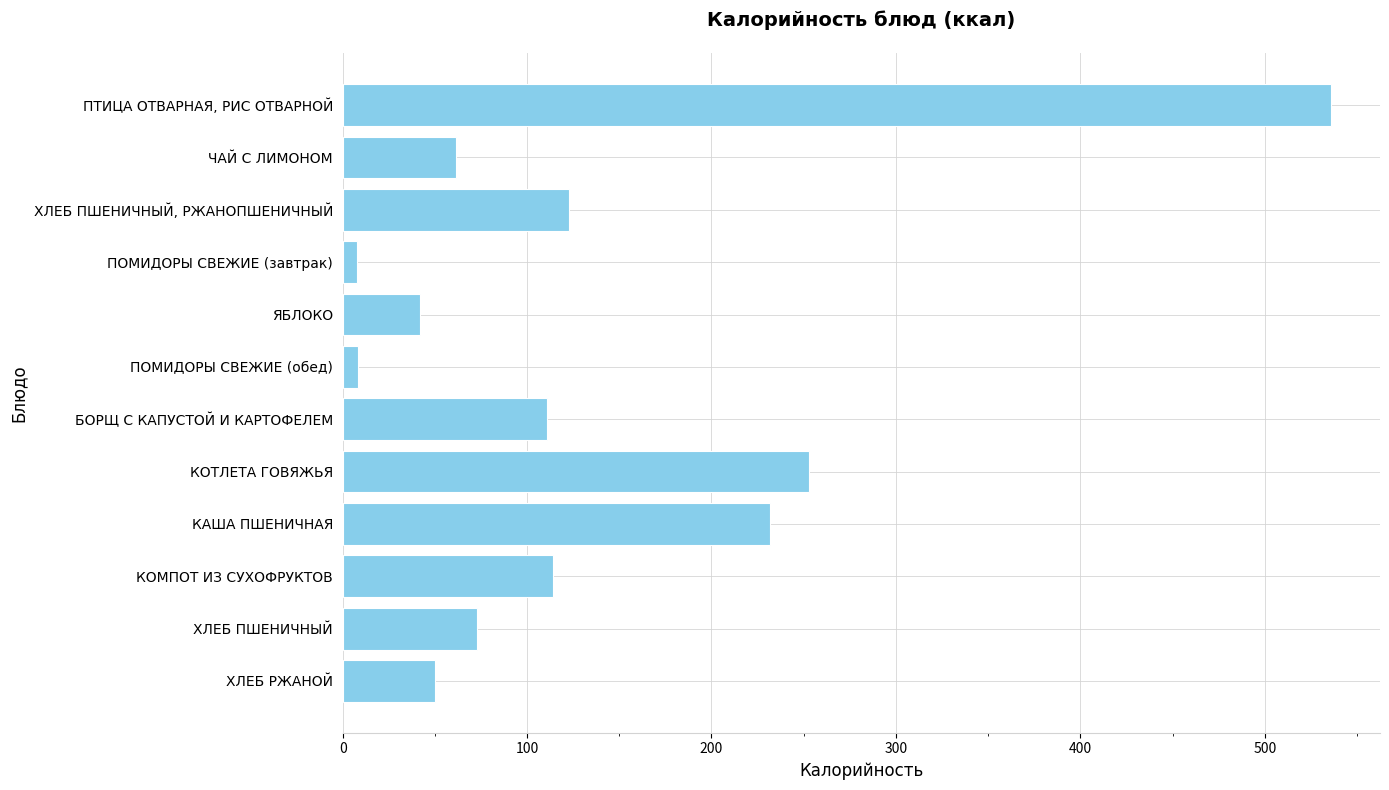

Rank the categories by value from lowest to highest.

ПОМИДОРЫ СВЕЖИЕ (завтрак), ПОМИДОРЫ СВЕЖИЕ (обед), ЯБЛОКО, ХЛЕБ РЖАНОЙ, ЧАЙ С ЛИМОНОМ, ХЛЕБ ПШЕНИЧНЫЙ, БОРЩ С КАПУСТОЙ И КАРТОФЕЛЕМ, КОМПОТ ИЗ СУХОФРУКТОВ, ХЛЕБ ПШЕНИЧНЫЙ, РЖАНОПШЕНИЧНЫЙ, КАША ПШЕНИЧНАЯ, КОТЛЕТА ГОВЯЖЬЯ, ПТИЦА ОТВАРНАЯ, РИС ОТВАРНОЙ